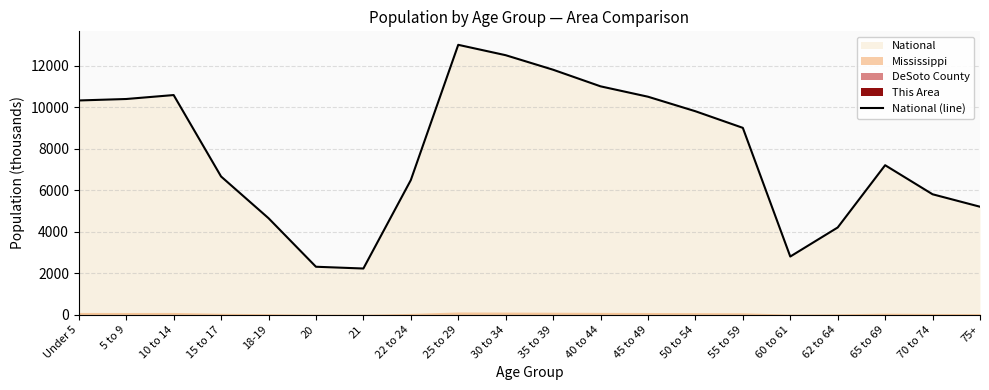

What is the difference between the values at 30 to 34 and 10 to 14?

1920.1